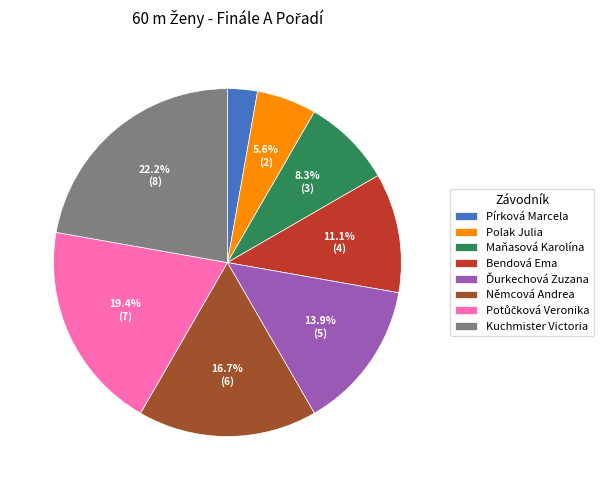

Combined, what portion of the pie is Polak Julia and Kuchmister Victoria?

27.8%